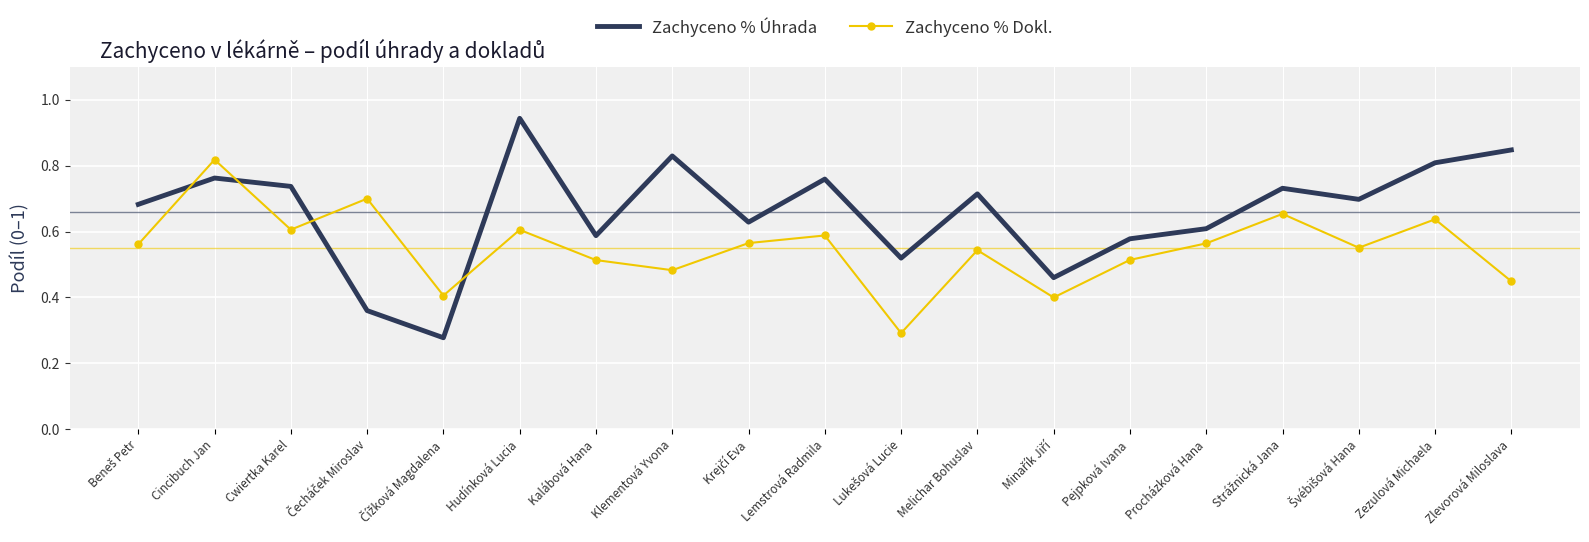

In Zachyceno % Dokl., how many points are lower than both neighbors (excluding endpoints)?

6